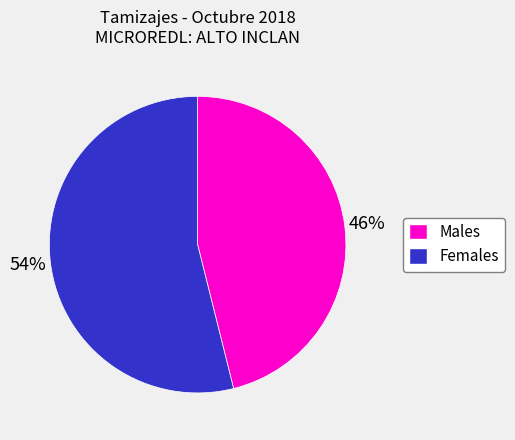

How many slices are in this pie chart?

2